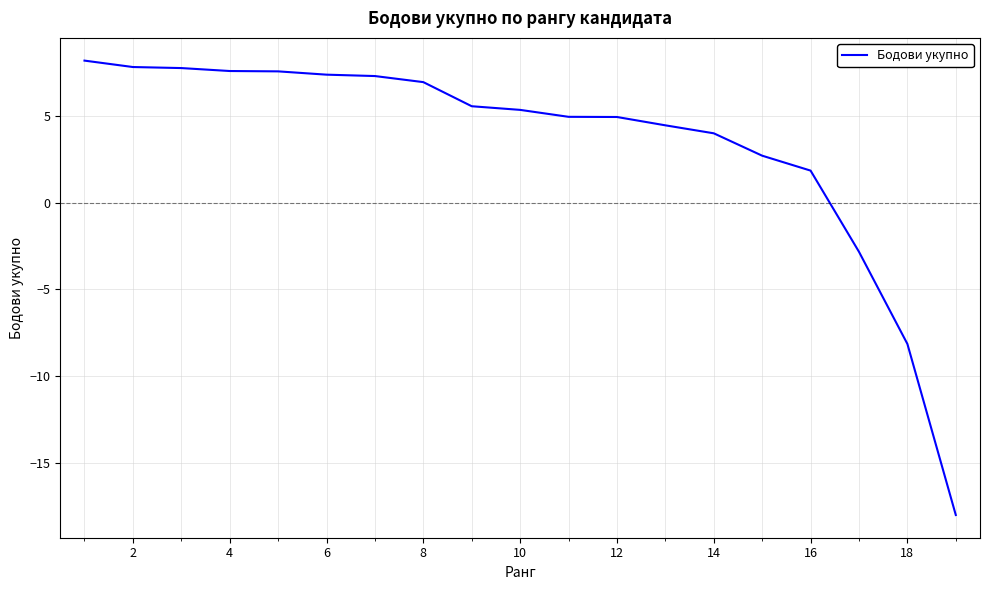

What is the greatest value displayed?

8.2